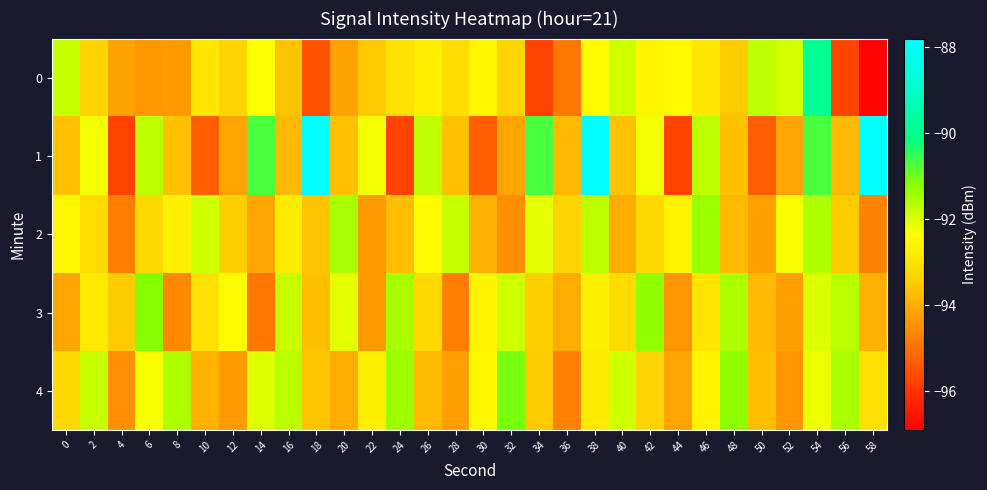

Count the number of categories in the chart.

30